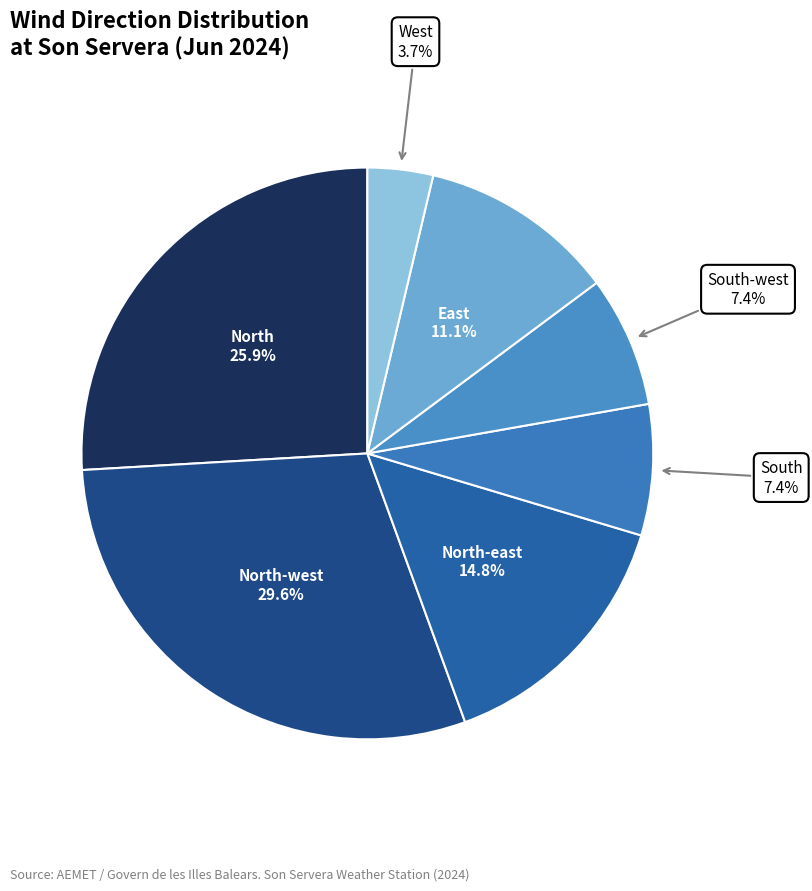

Is there a majority slice in this chart?

No